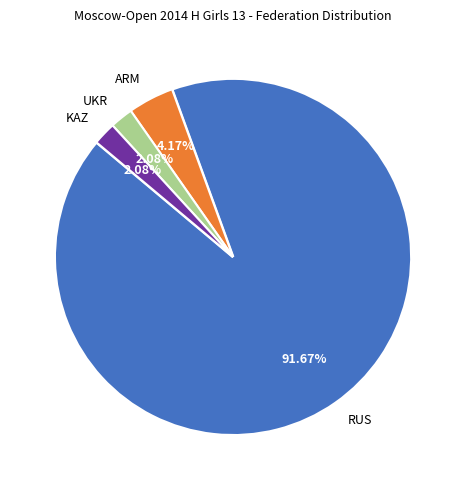

What portion of the pie excludes KAZ?

97.9%